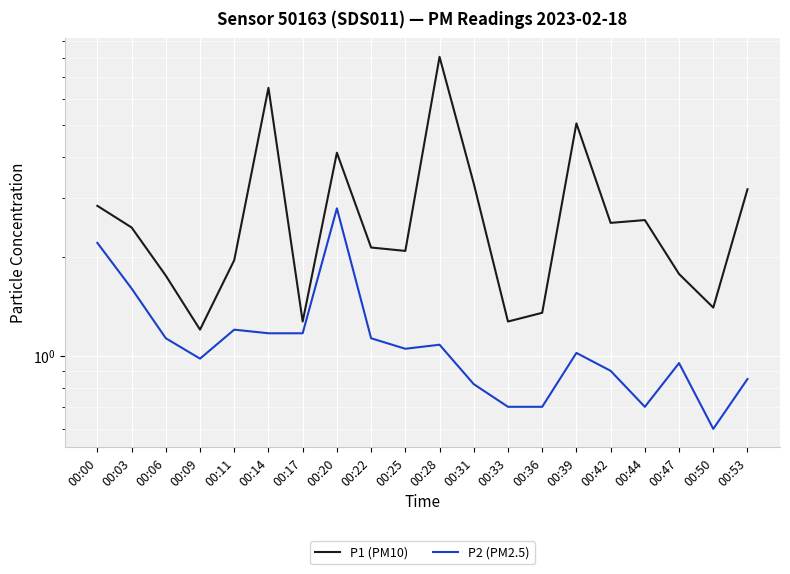

The value of P2 (PM2.5) at 00:22 is 1.1. True or false?

True